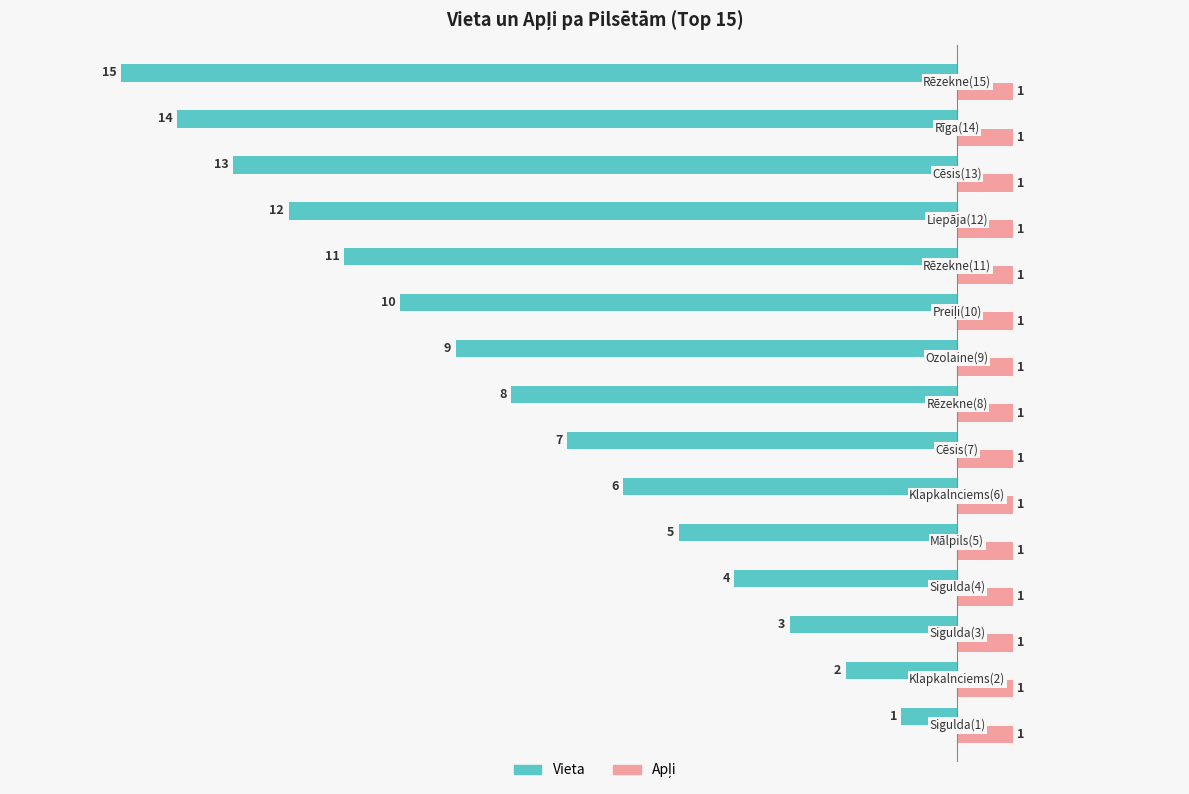

What is the smallest value displayed?

-15